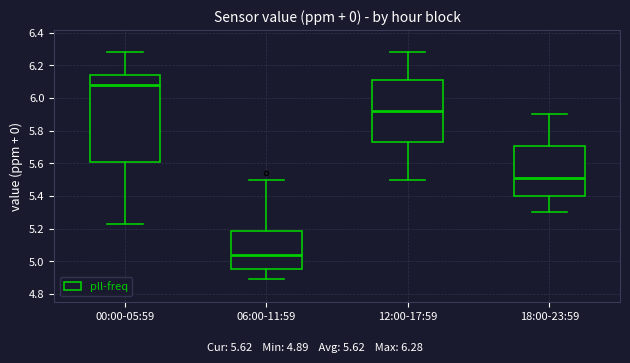

Reading left to right, transcribe this box plot: for each box, give where its median line is, the range the box spans, and where its two whiskers end, as read against the y-axis. The values are not printed on the chart, so give them approximately, as read against the axis.

00:00-05:59: median 6.08, box 5.62 to 6.14, whiskers 5.24 to 6.28
06:00-11:59: median 5.04, box 4.96 to 5.18, whiskers 4.90 to 5.50
12:00-17:59: median 5.92, box 5.74 to 6.12, whiskers 5.50 to 6.28
18:00-23:59: median 5.52, box 5.40 to 5.70, whiskers 5.30 to 5.90